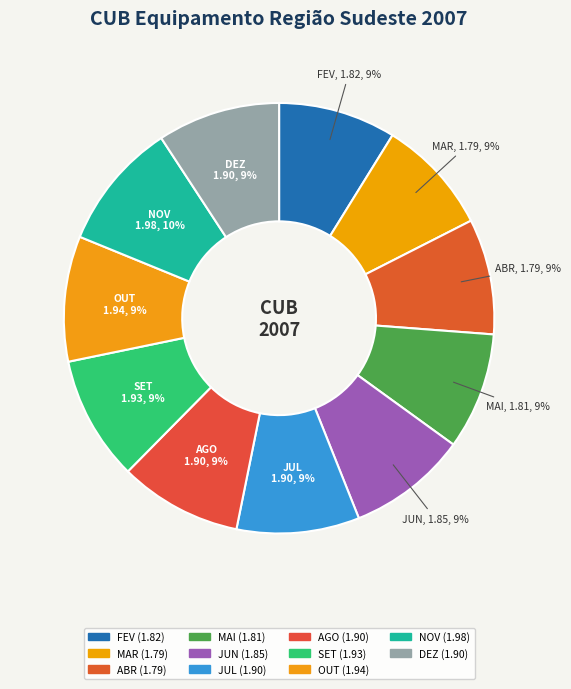

Approximately how many times larger is the value at SET compared to JUL?

1.0